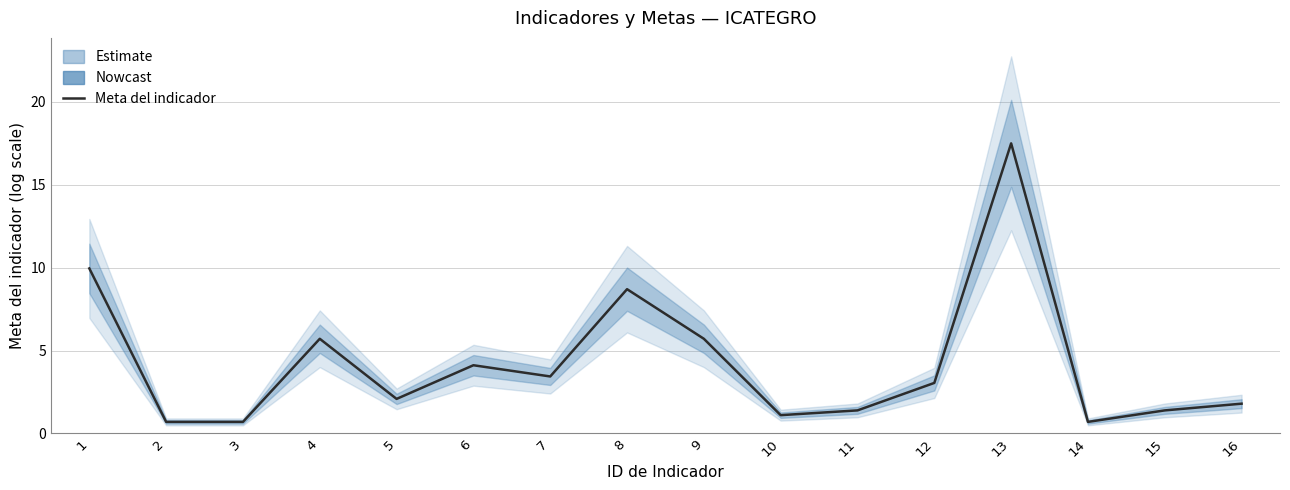

True or false: the data shows 17.5 at 13.

True